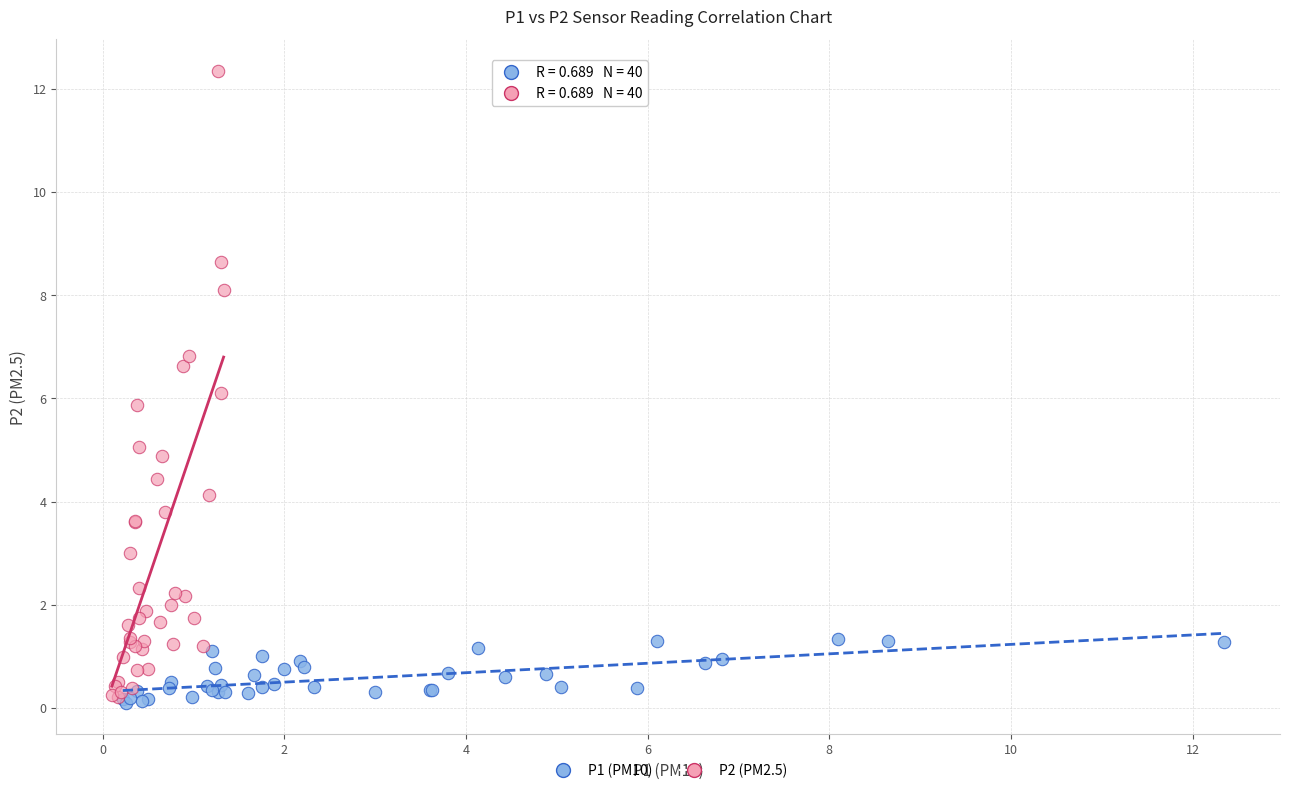

Which series contains the highest Y value?

P2 (PM2.5)